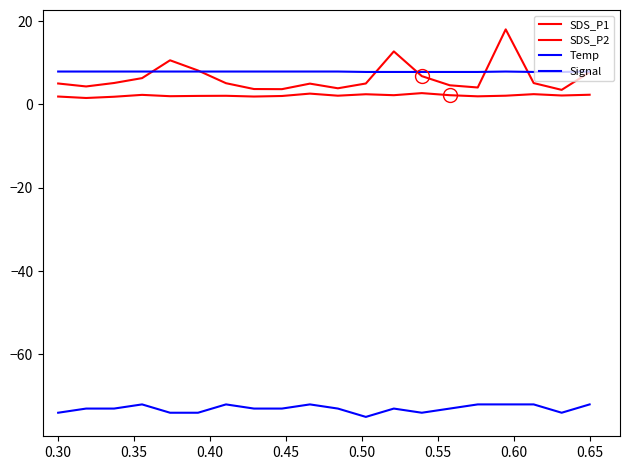

What is the greatest value displayed?

18.0